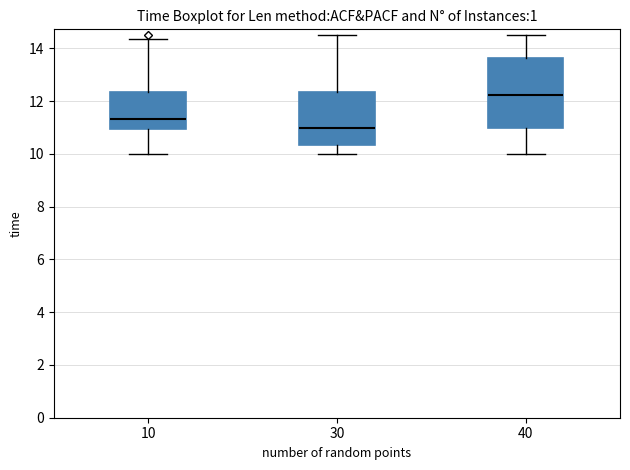

Comparing the boxes themselves (not the whiskers), which one is the tallest?

40